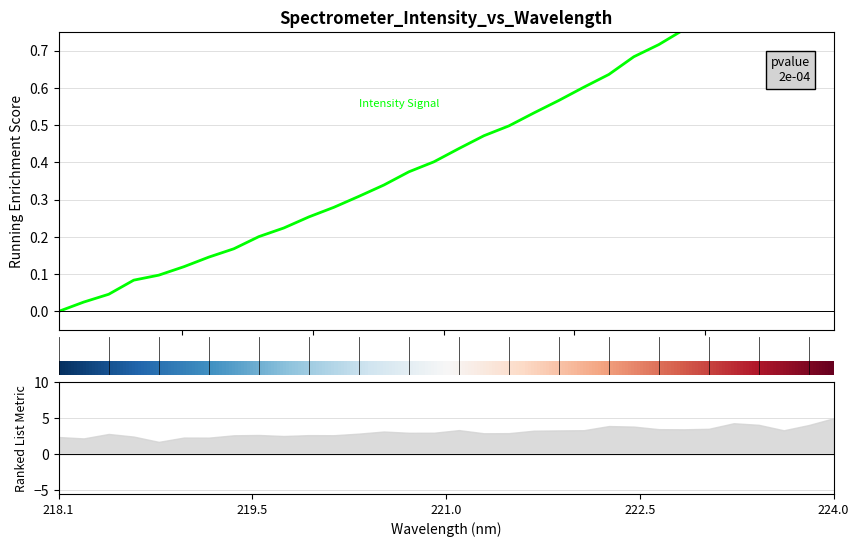

What is the sum of all values?

14.3